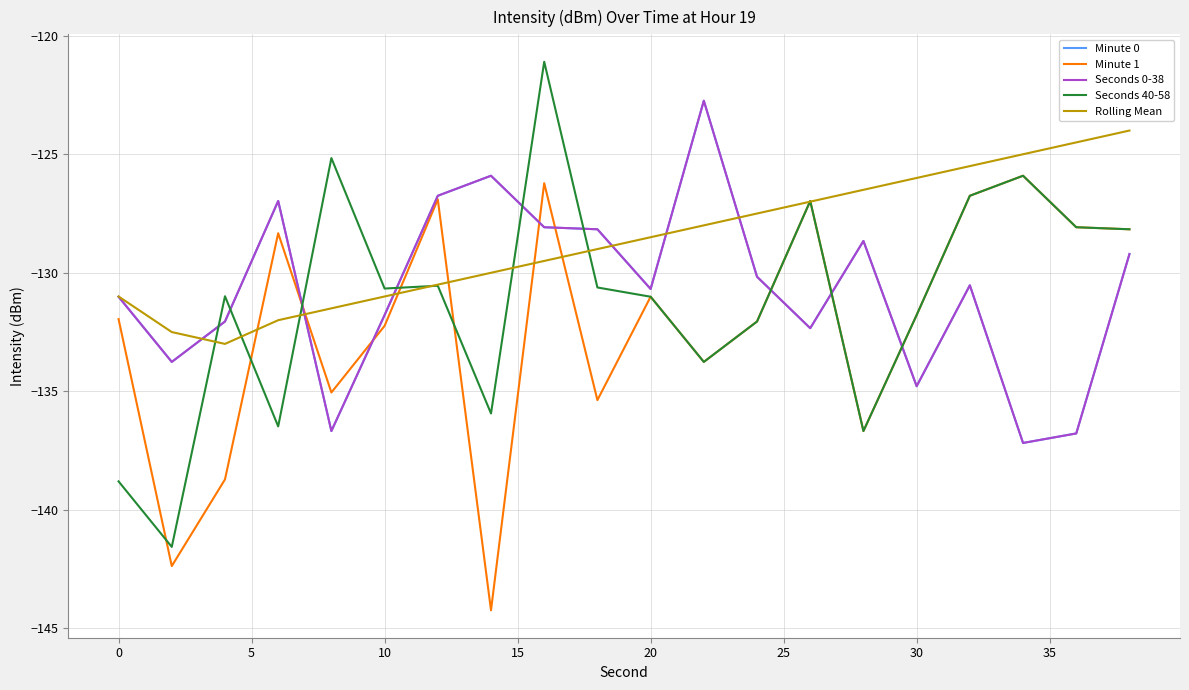

Does the chart have visible grid lines?

Yes